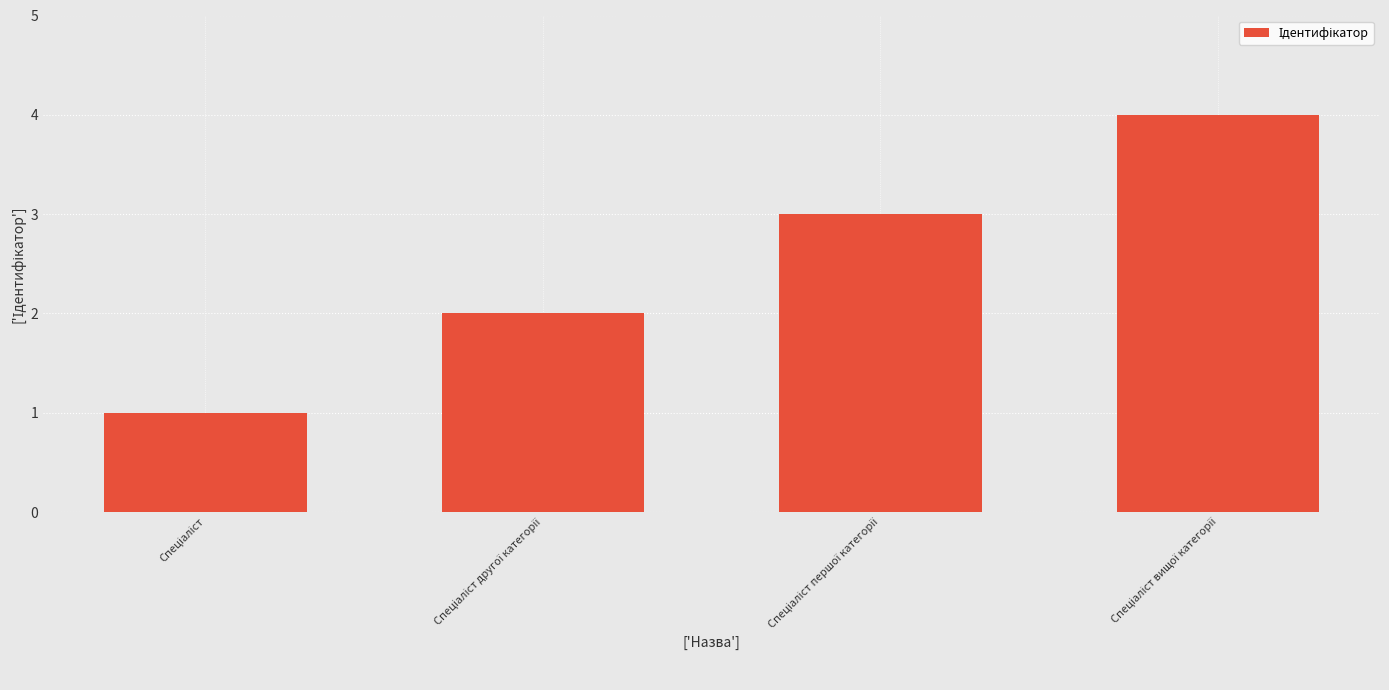

What is the sum of all values?

10